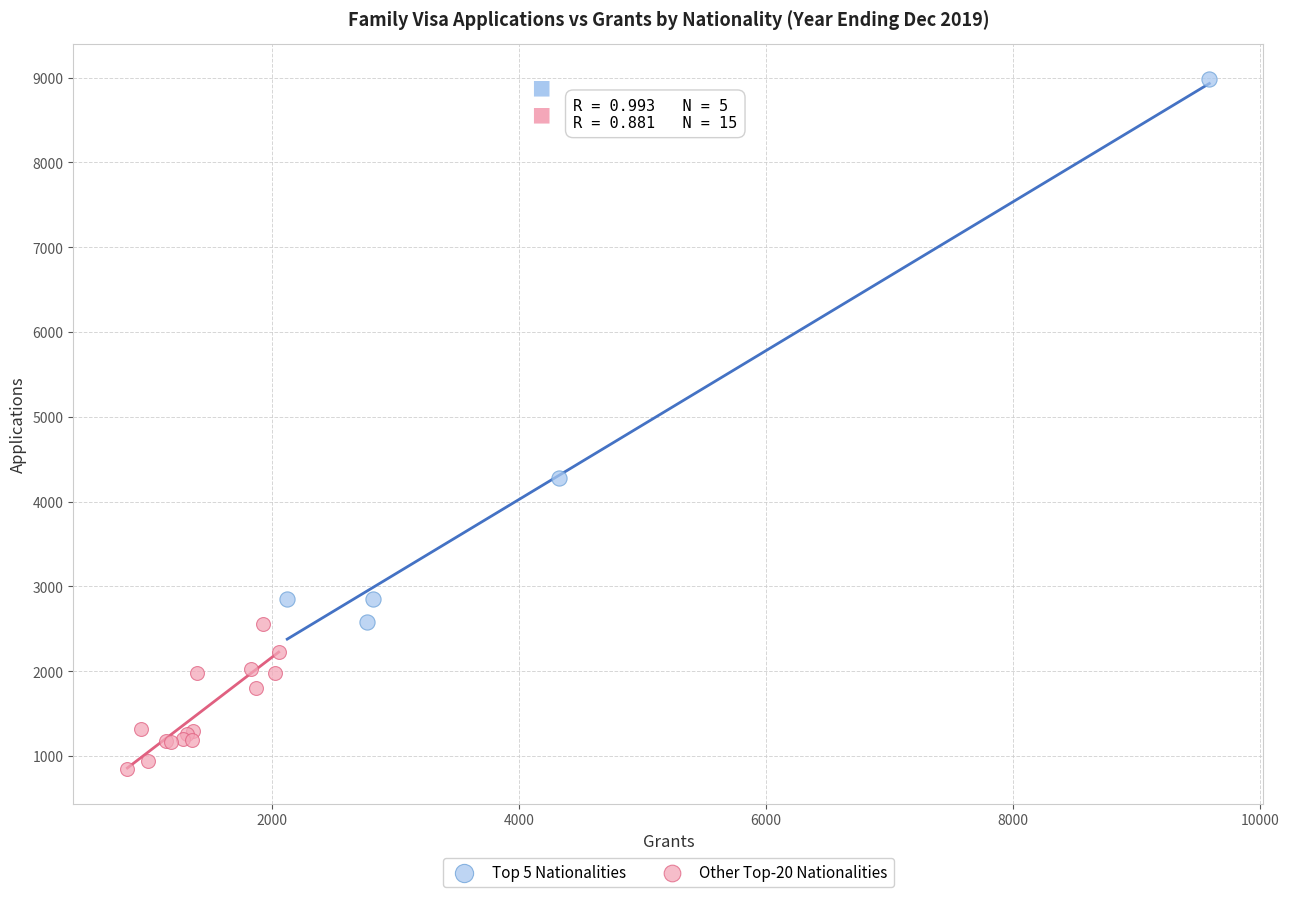

Which series contains the highest Y value?

Top 5 Nationalities